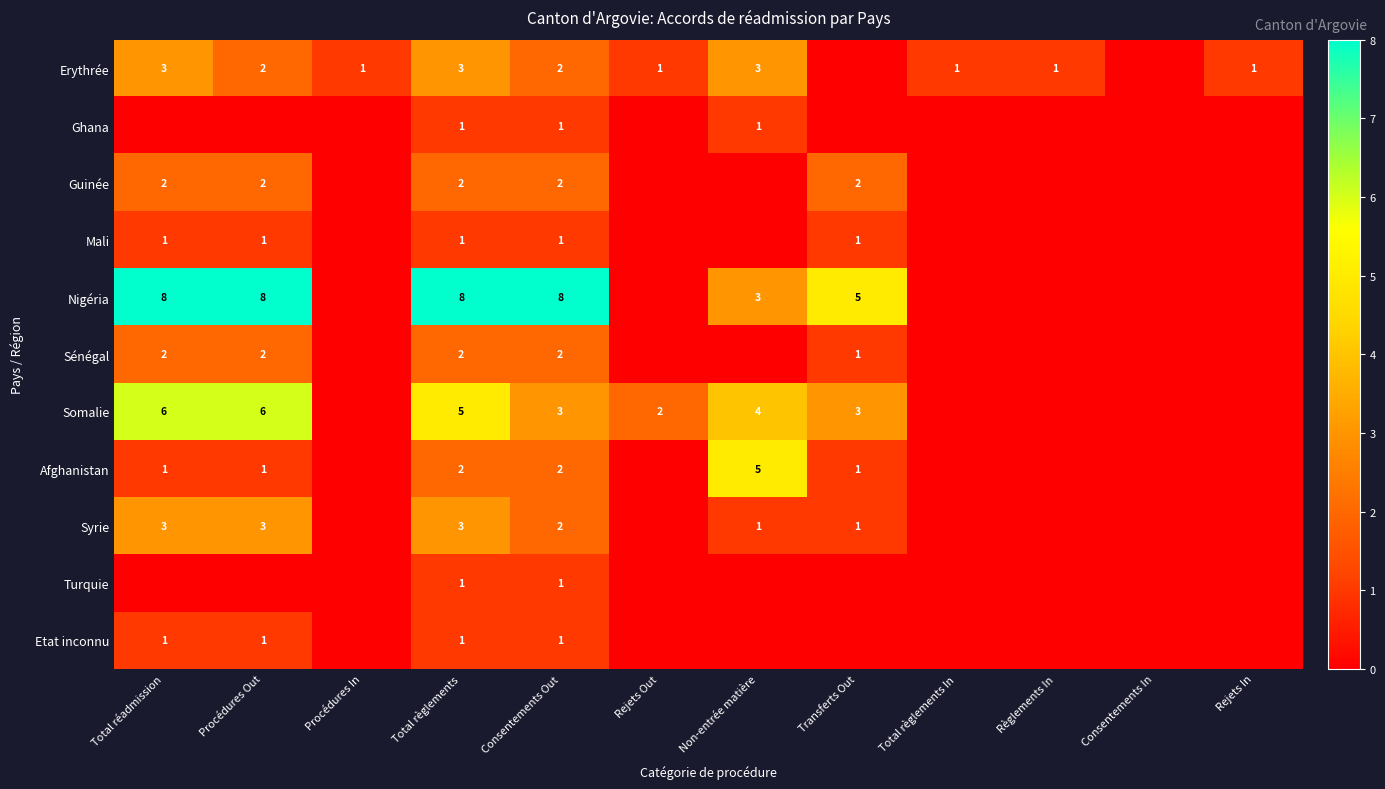

Which category has the lowest value across all series?

Transferts Out